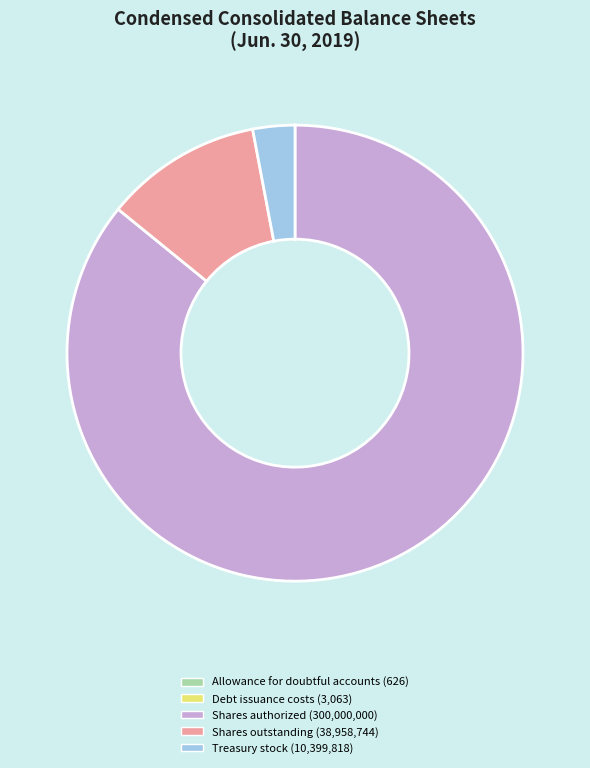

The Shares authorized (300,000,000) slice represents 86% of the pie. True or false?

True